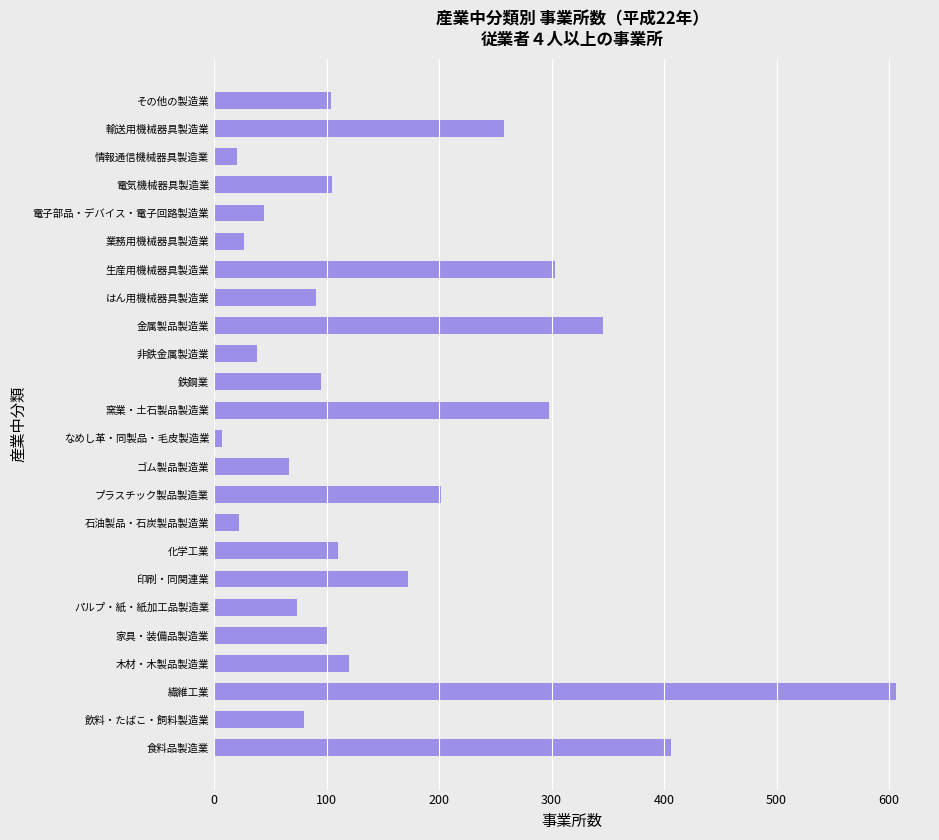

At which category does the chart reach its minimum across all series?

なめし革・同製品・毛皮製造業